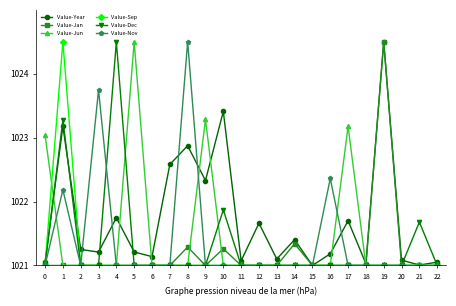

What is the value of the Value-Year point at the 19th from the left?

1021.0